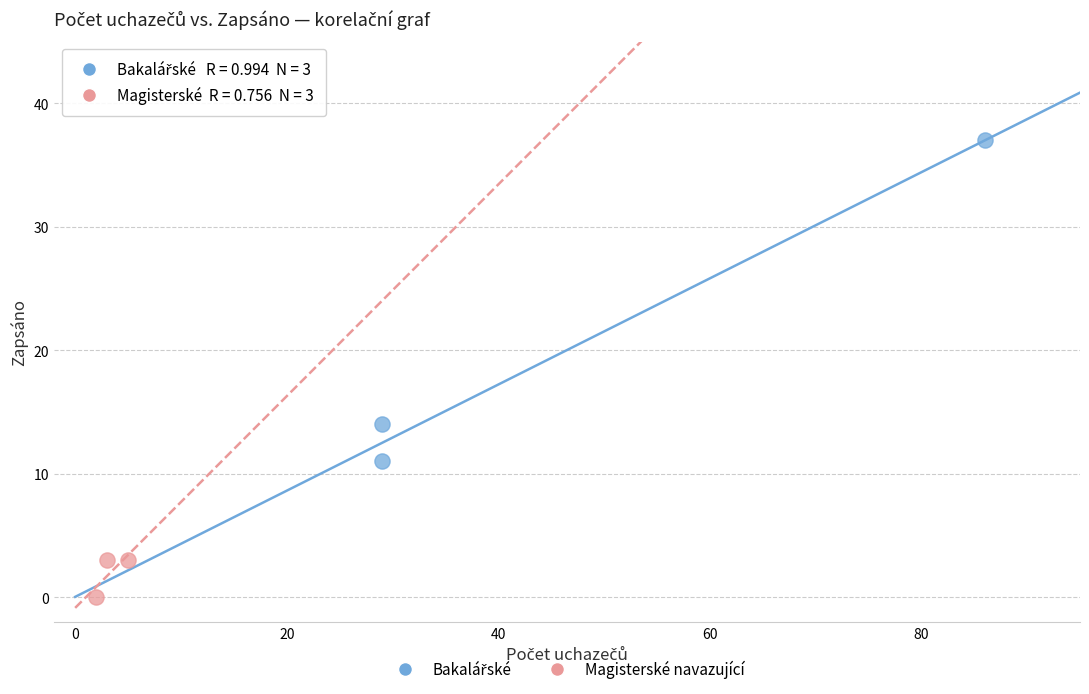

Which series reaches the minimum Y coordinate?

Magisterské navazující